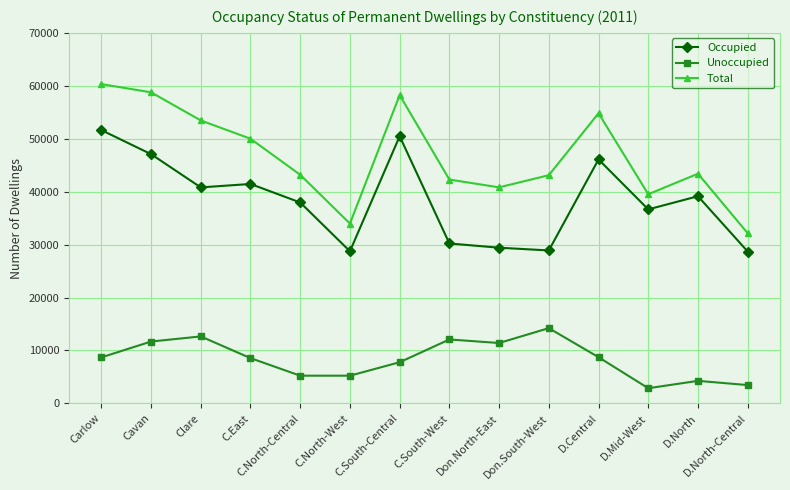

True or false: Occupied and Total cross at least once.

False